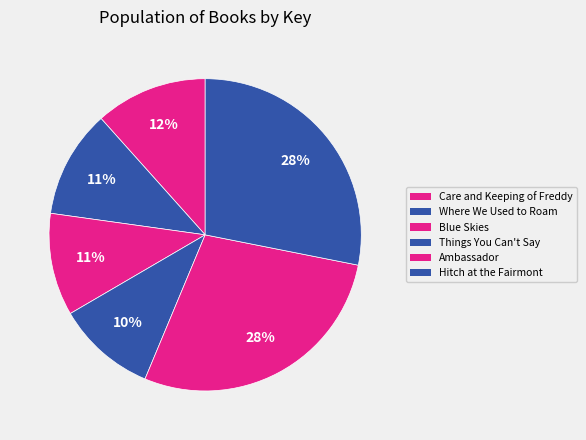

To the nearest percent, what is the combined percentage of Where We Used to Roam and Care and Keeping of Freddy?

23%